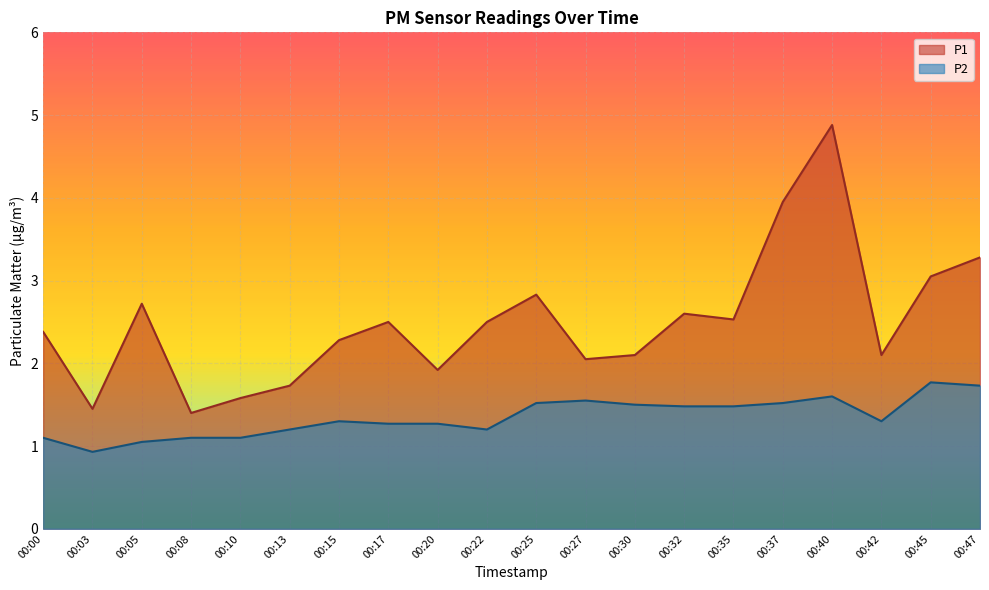

List the labels in order of P2 value, largest first.

00:45, 00:47, 00:40, 00:27, 00:25, 00:37, 00:30, 00:32, 00:35, 00:15, 00:42, 00:17, 00:20, 00:13, 00:22, 00:00, 00:08, 00:10, 00:05, 00:03